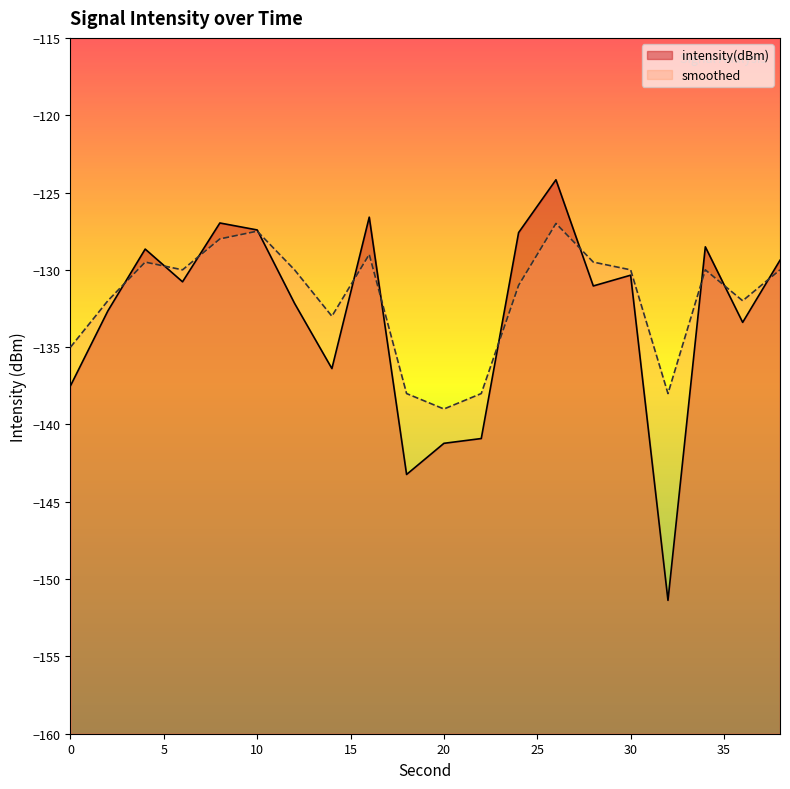

How many interior local peaks does the smoothed series have?

5